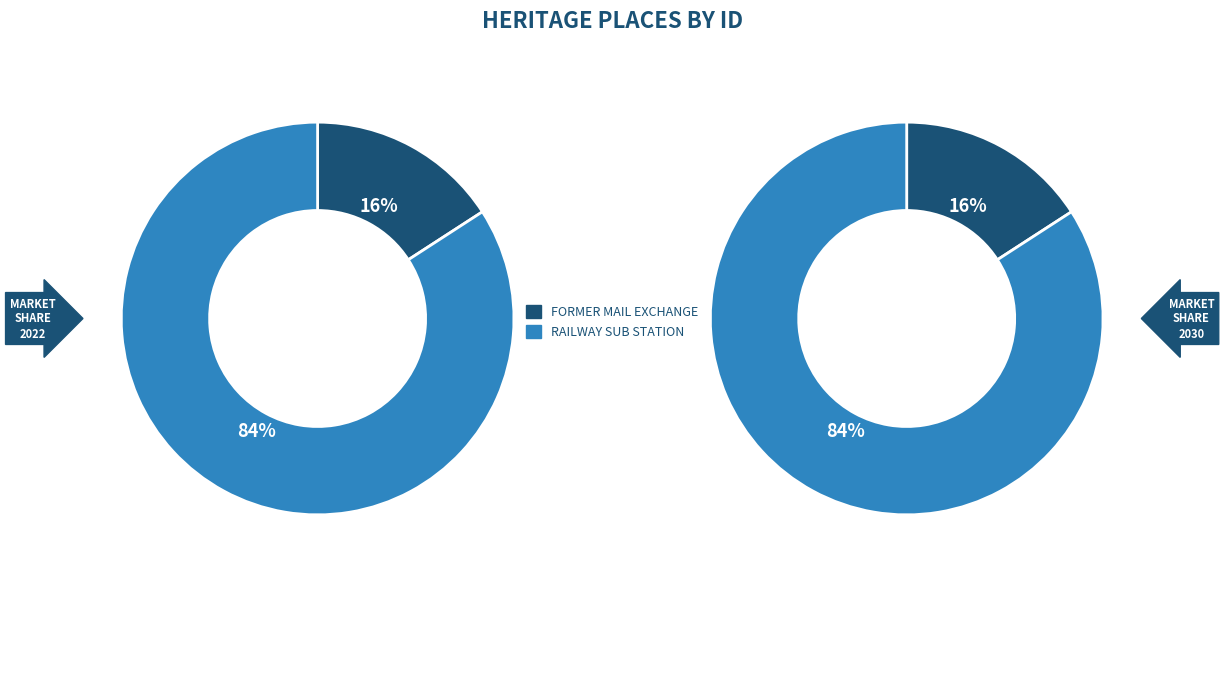

Combined, what portion of the pie is FORMER MAIL EXCHANGE and RAILWAY SUB STATION?

100.0%